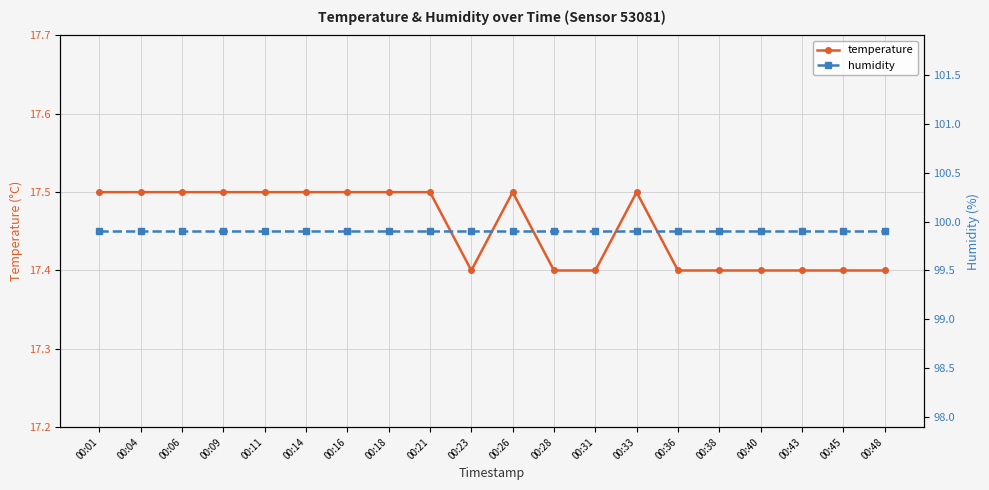

What is the value of the humidity point at the 11th from the left?

99.9